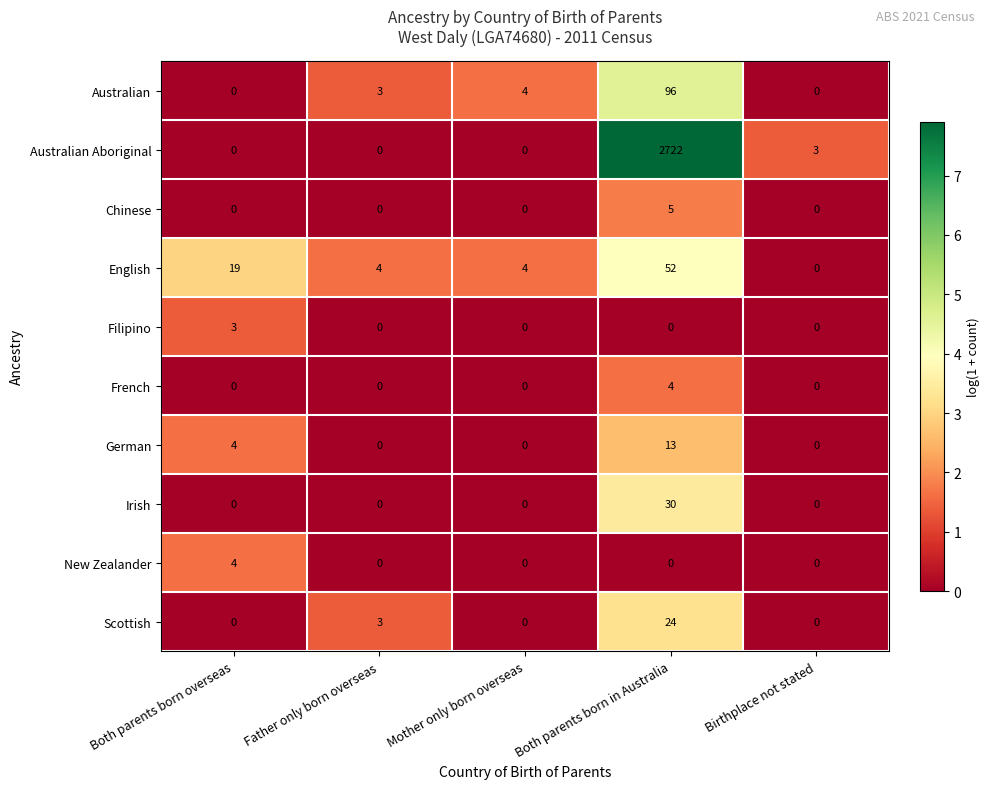

What is the difference between the maximum and minimum values in the English series?

52